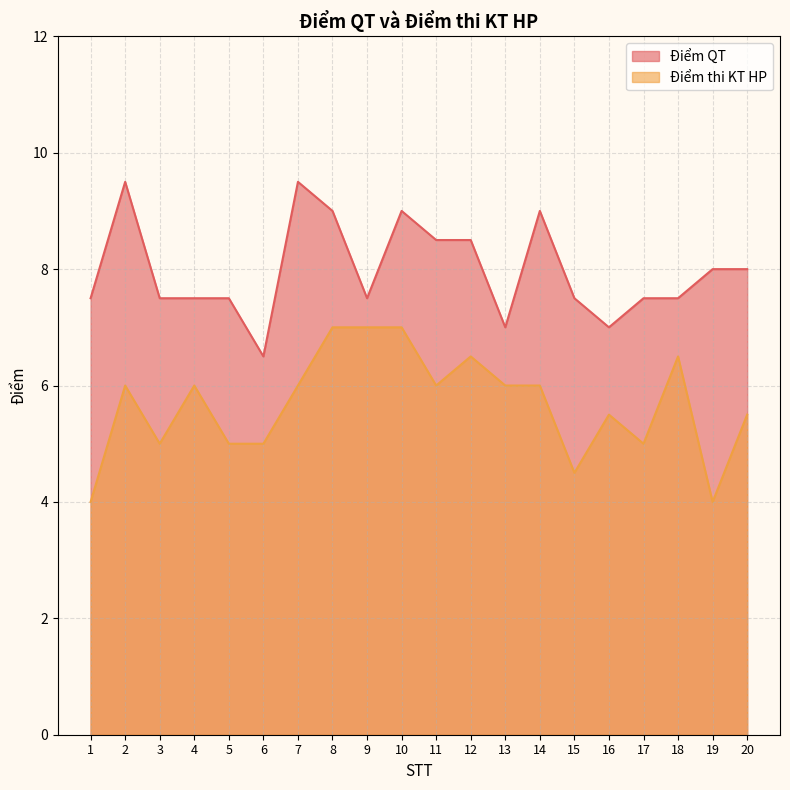

At which category does the chart reach its peak across all series?

2